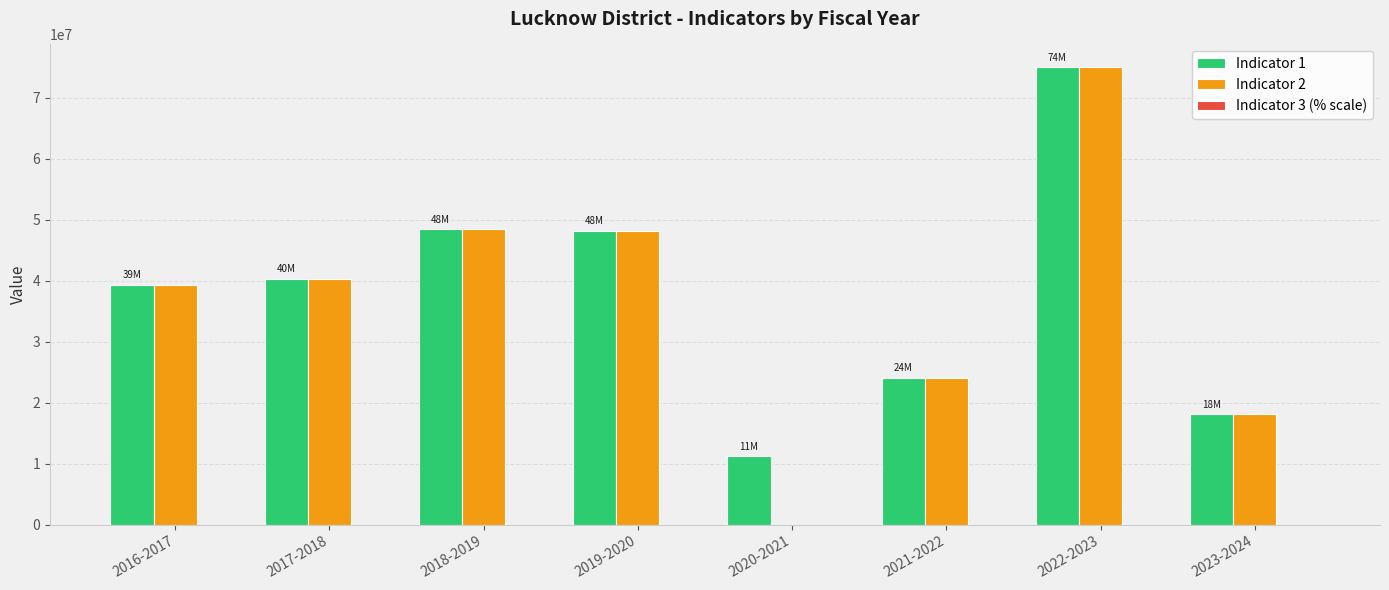

The value of Indicator 1 at 2016-2017 is 54605657. True or false?

False